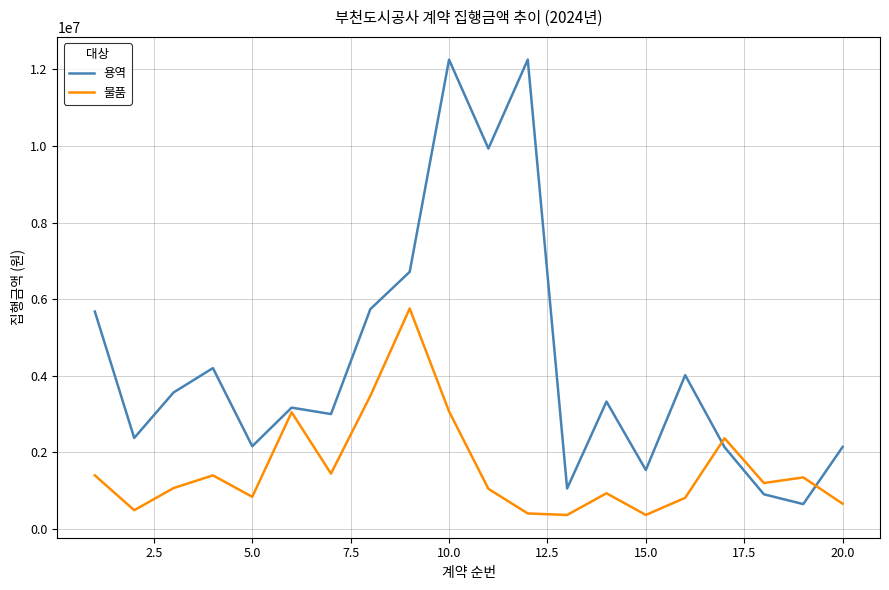

Which series has the largest range (max minus min)?

용역